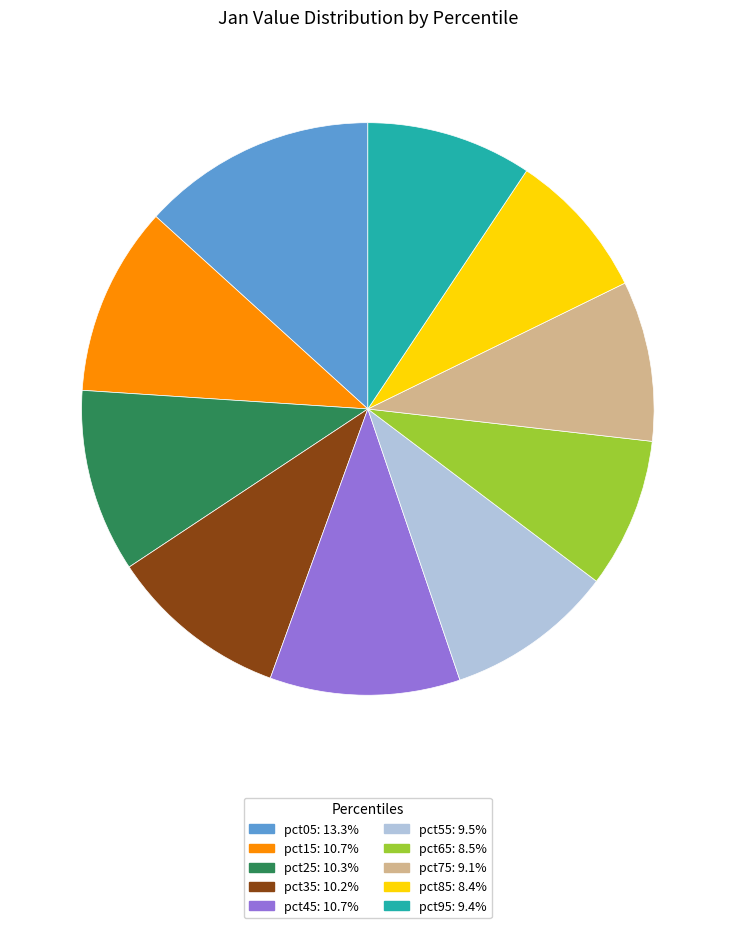

Which slice is the largest?

pct05